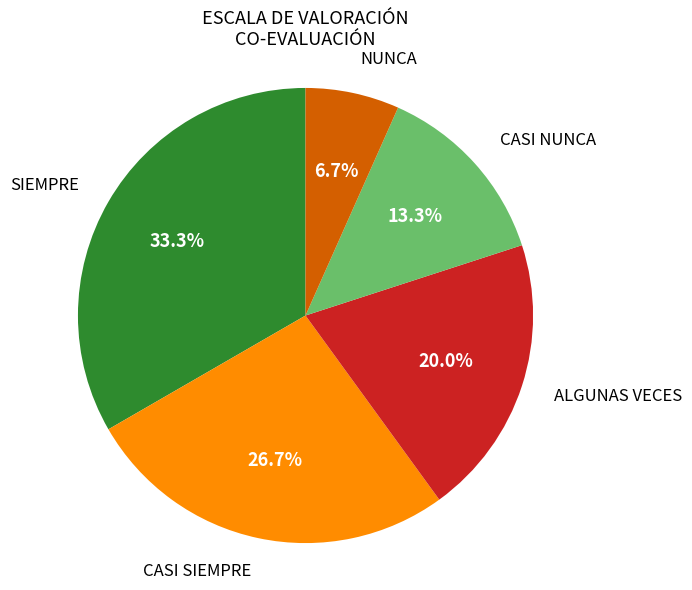

To the nearest percent, what is the difference between the largest and smallest slice percentages?

27%